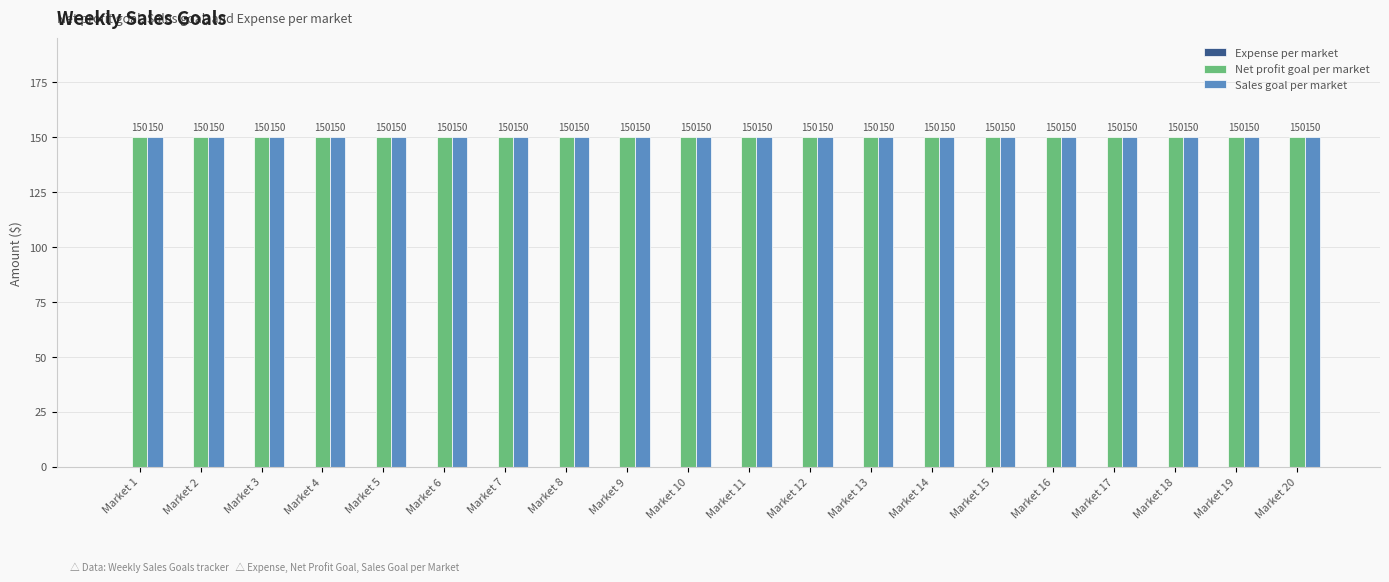

True or false: Net profit goal per market has a value of 90 at Market 1.

False